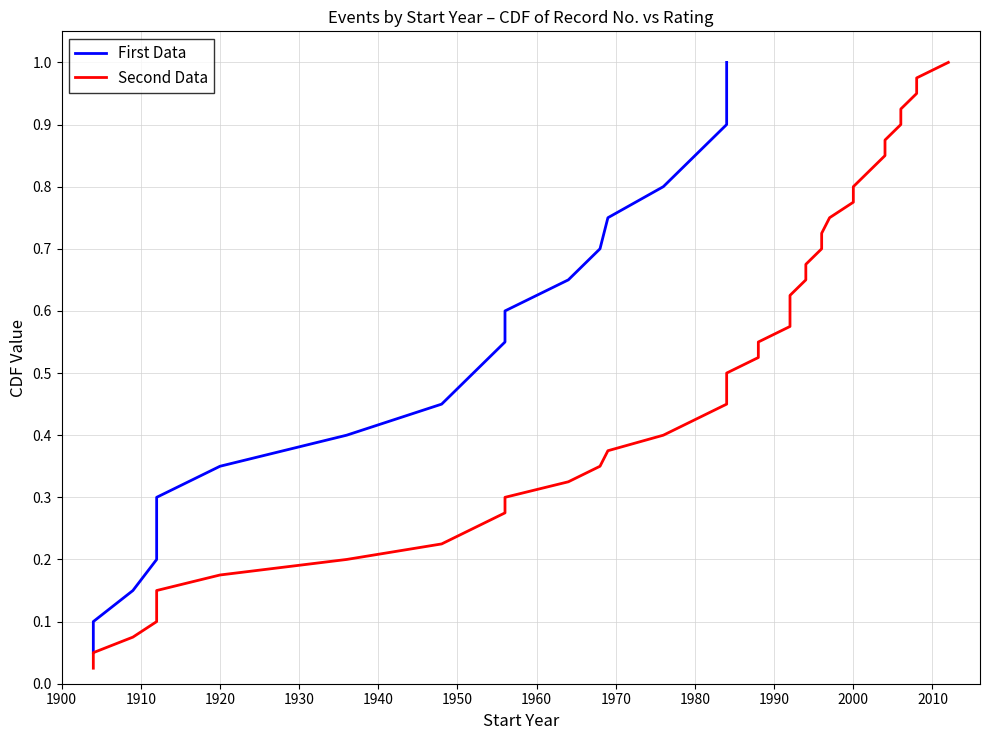

Read the value at 1910.

0.1